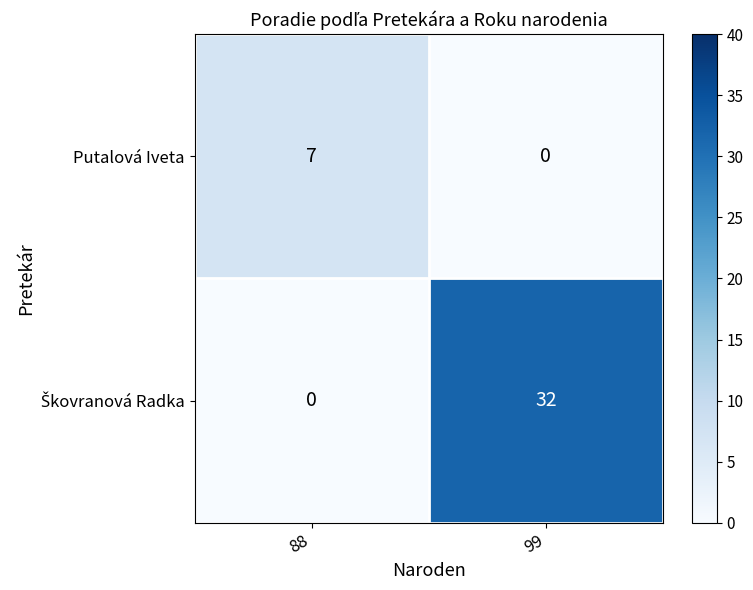

What is the maximum value shown in the chart?

32